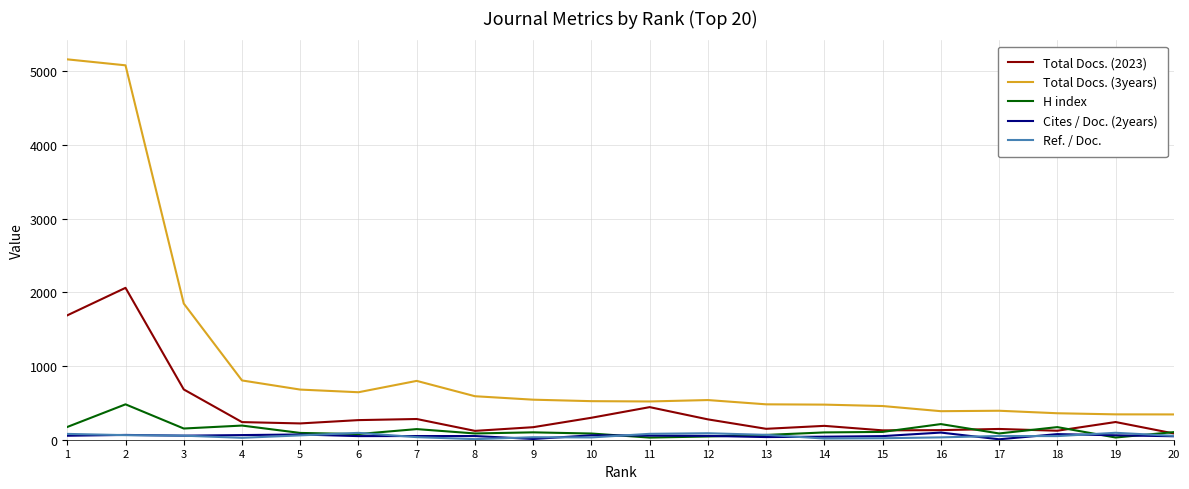

What is the difference between the highest and lowest values at 1?

5105